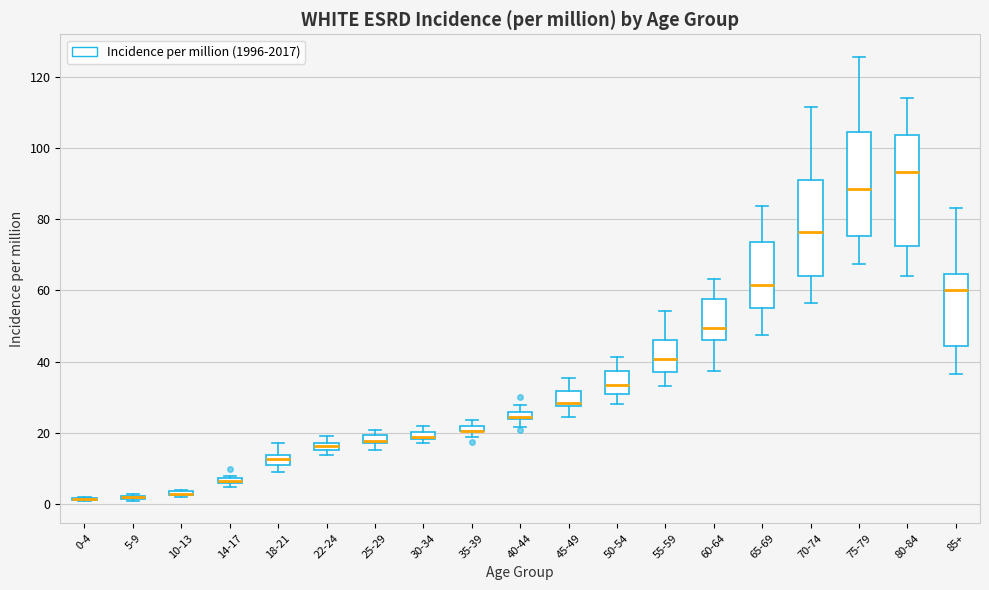

Comparing the boxes themselves (not the whiskers), which one is the tallest?

80-84